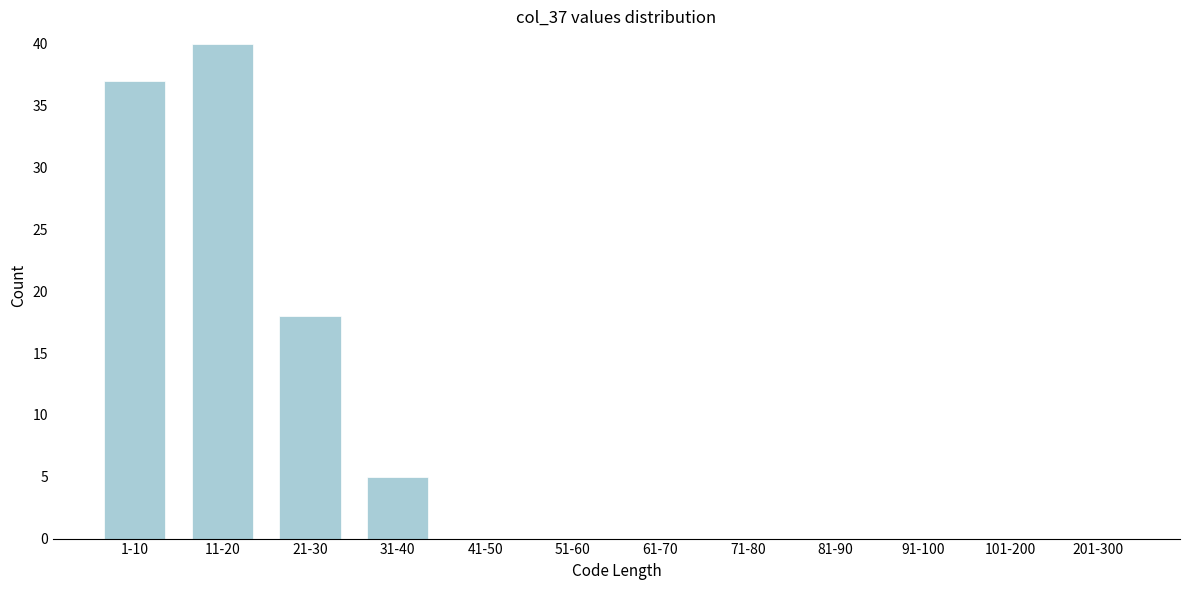

Reading left to right, extract all data points from this chart.

1-10=37	11-20=40	21-30=18	31-40=5	41-50=0	51-60=0	61-70=0	71-80=0	81-90=0	91-100=0	101-200=0	201-300=0